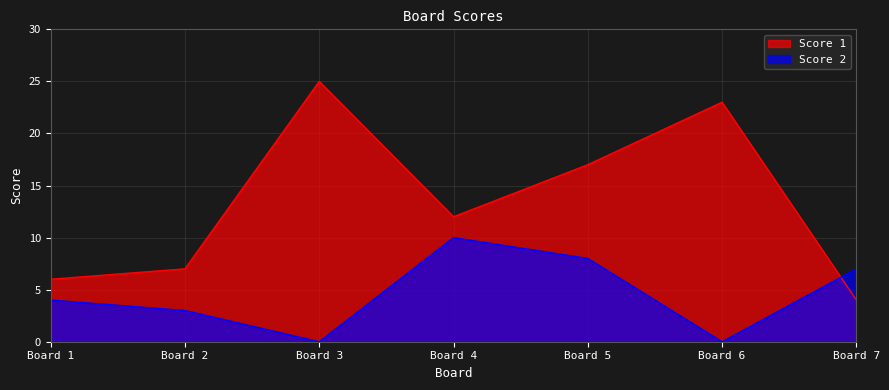

True or false: Score 1 has more than 0 points higher than both neighbors.

True